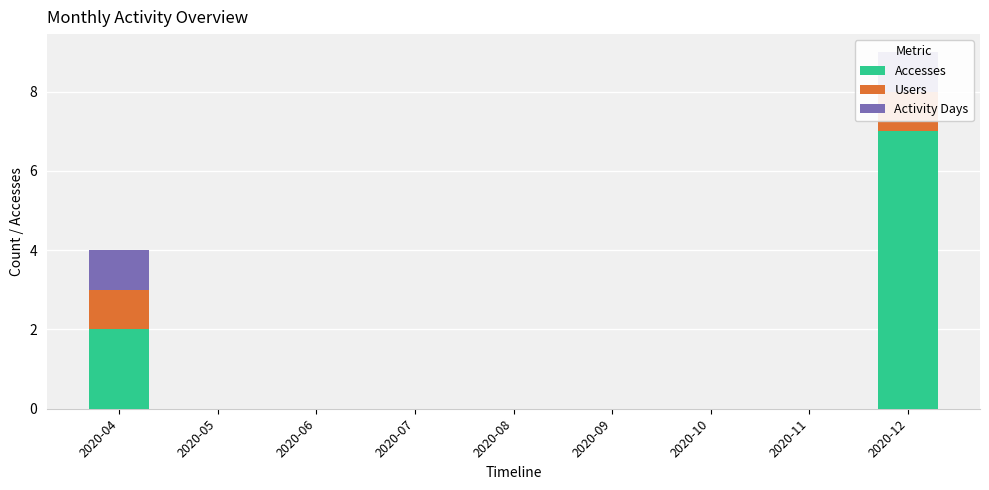

At which label is Accesses closest to 3?

2020-04